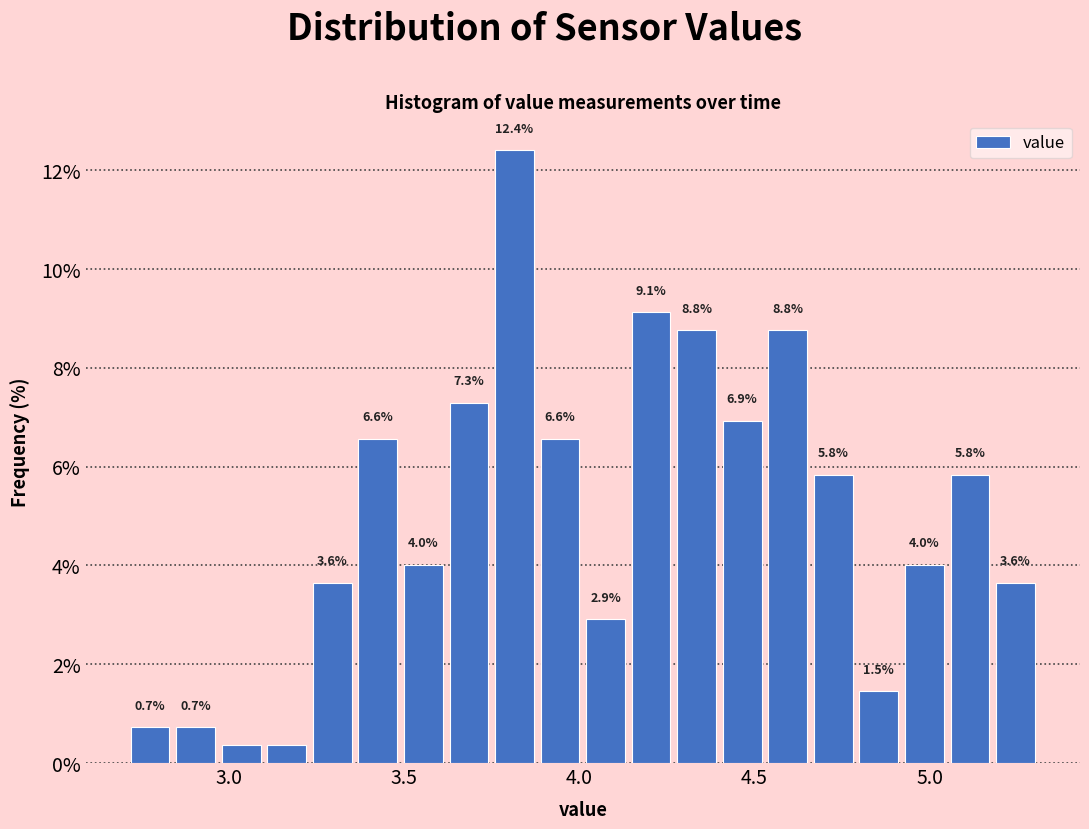

Around what value on the x-axis is the tallest bar? Give the approximate position of its centre, as read against the axis.

3.80